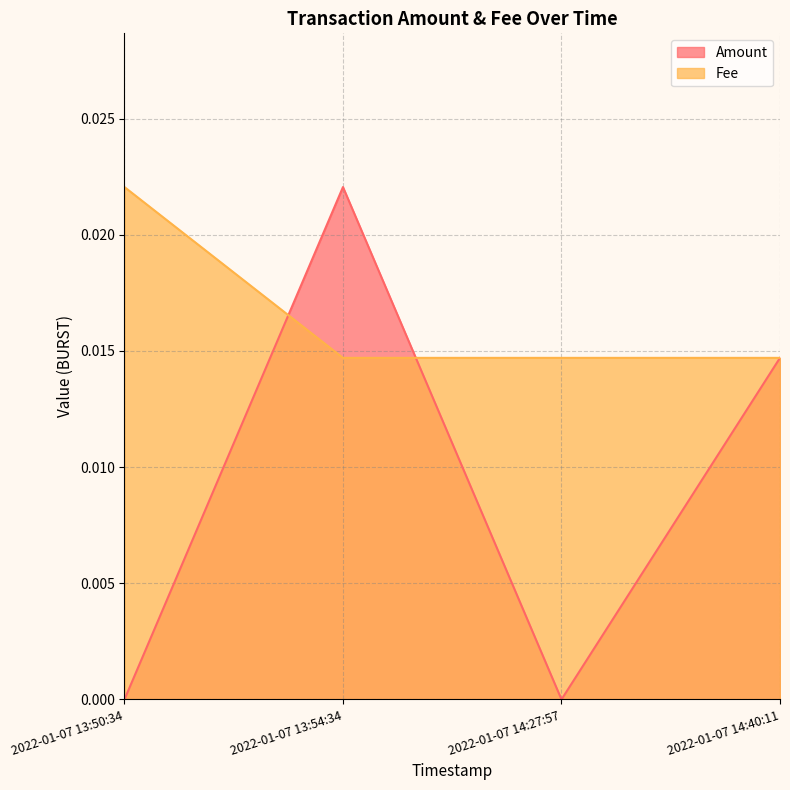

What are all the series names shown in the legend?

Amount, Fee